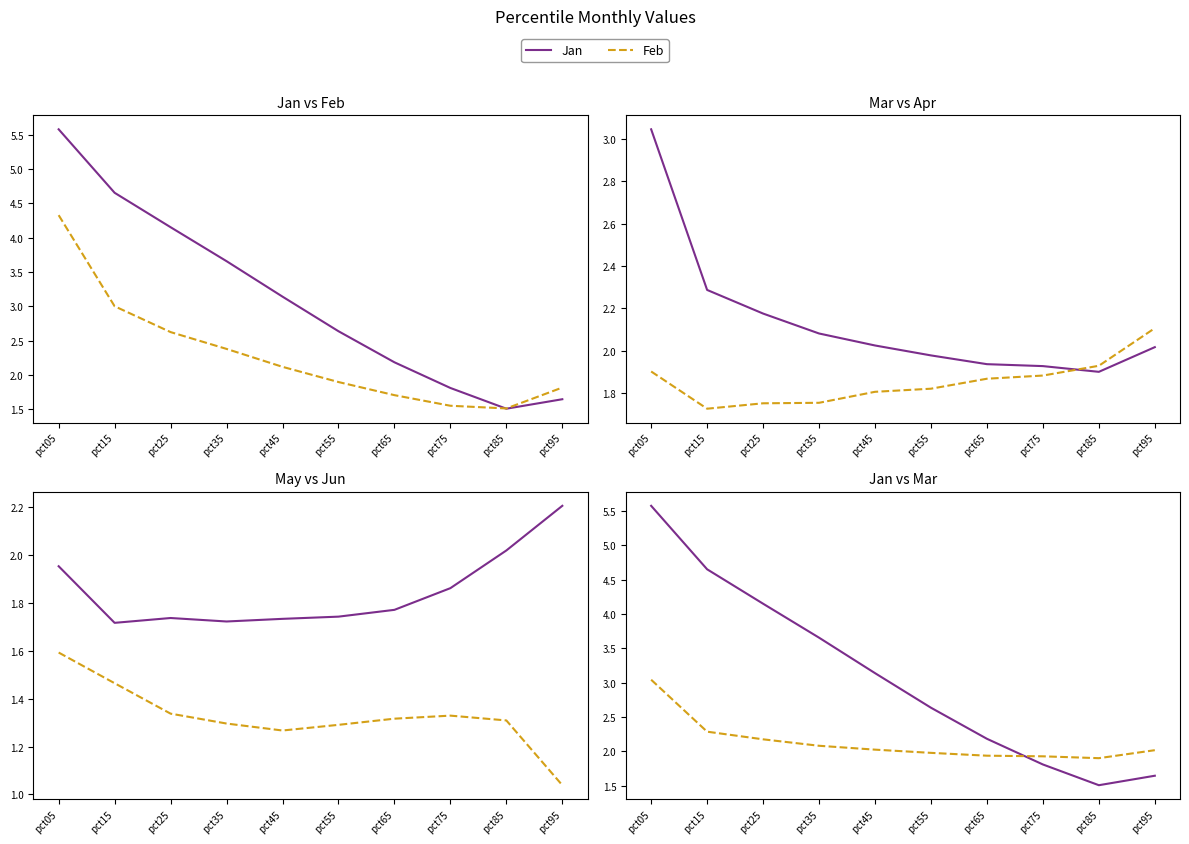

How many interior local valleys does the Mar series have?

1